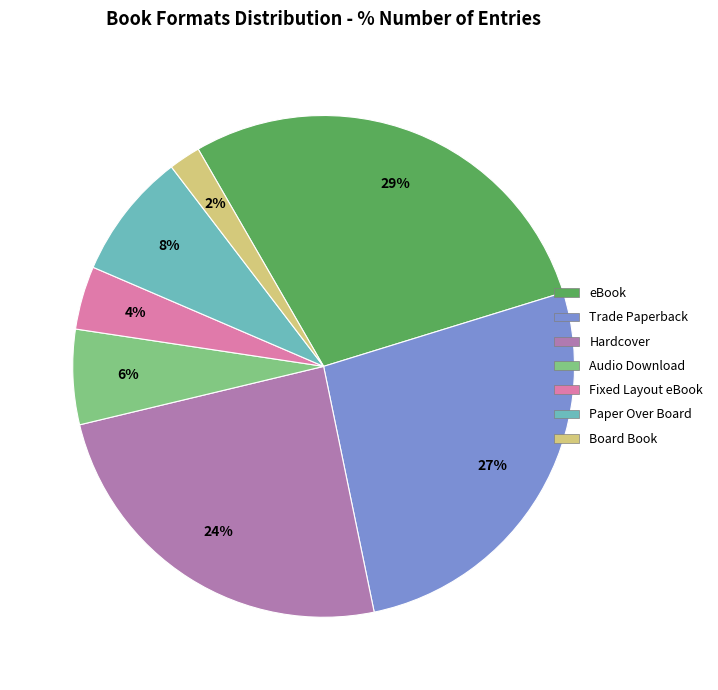

Is it true that Paper Over Board is 8% of the pie?

True